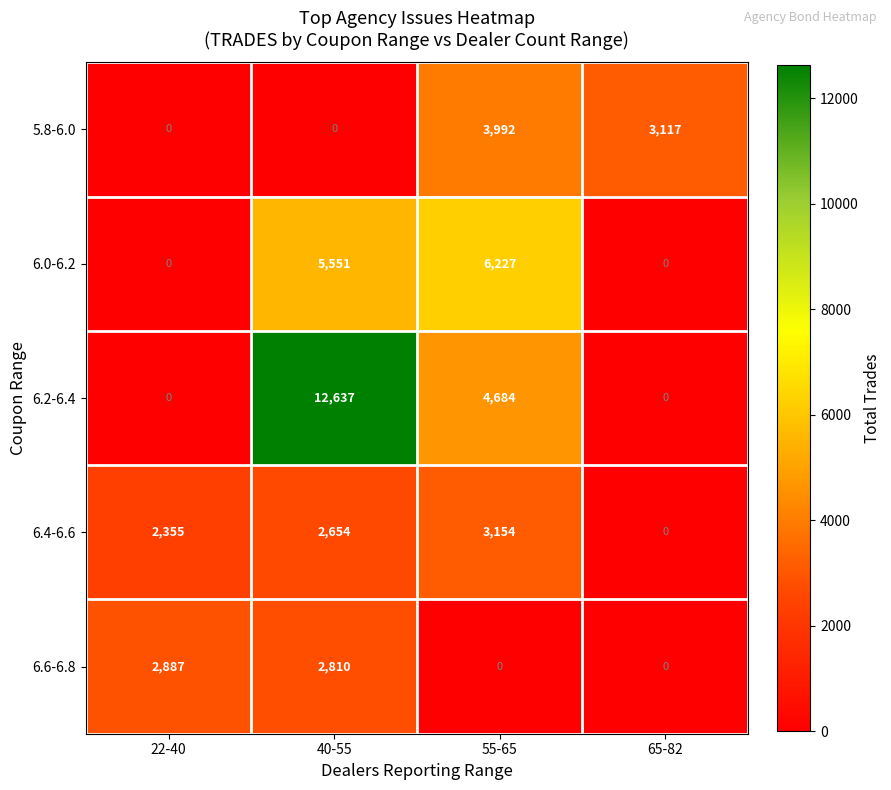

At how many categories does at least one series exceed 11817?

1